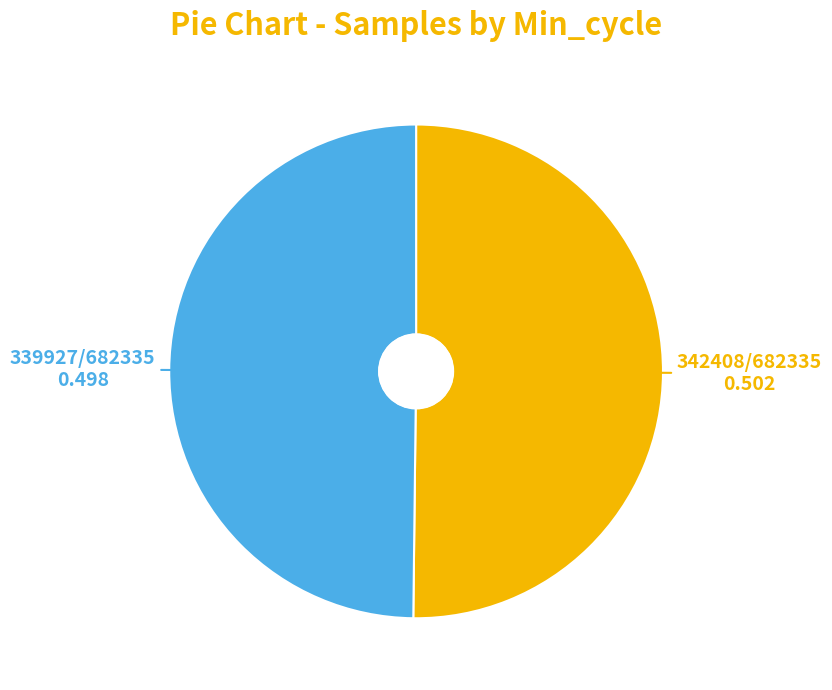

How many segments does this pie chart have?

2